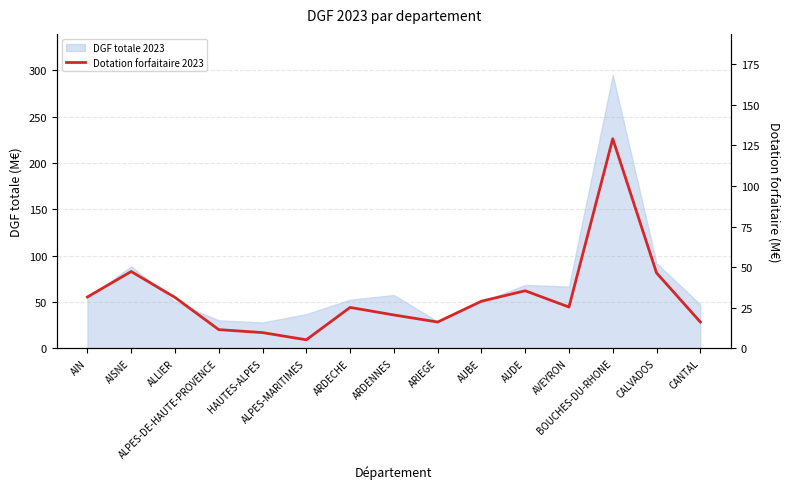

What position from the left is ALPES-DE-HAUTE-PROVENCE?

4